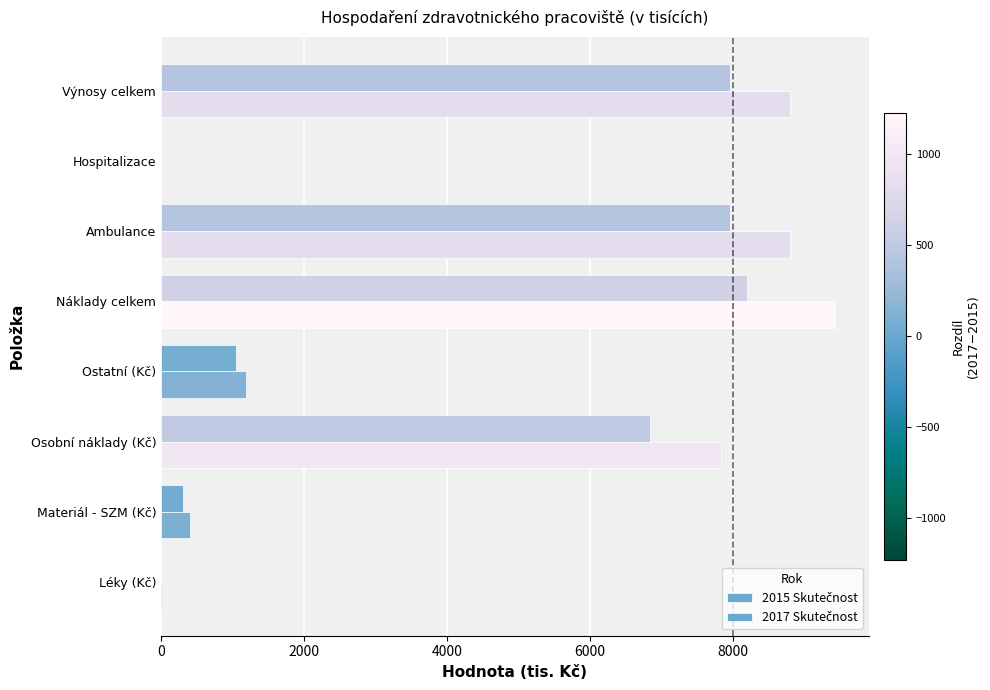

How many categories are shown in the chart?

8